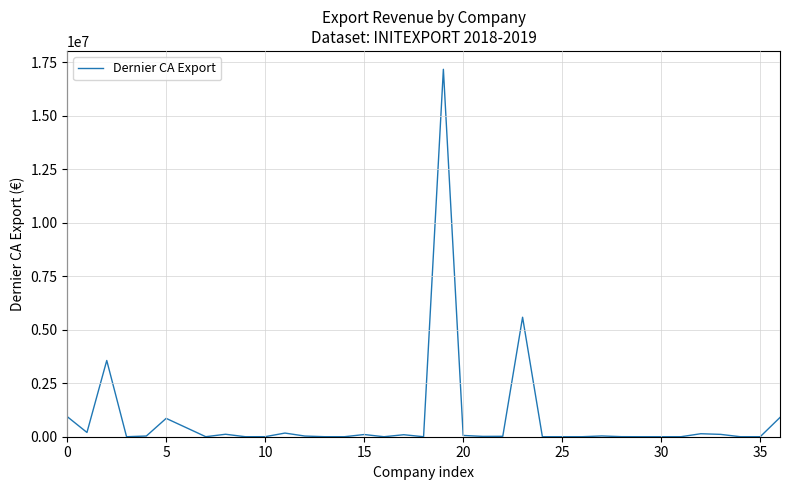

How many lines are shown in the chart?

1